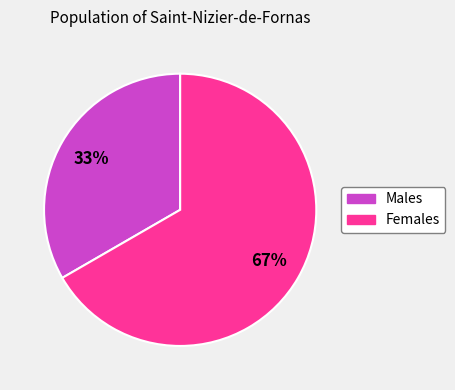

Which category accounts for the majority?

Females